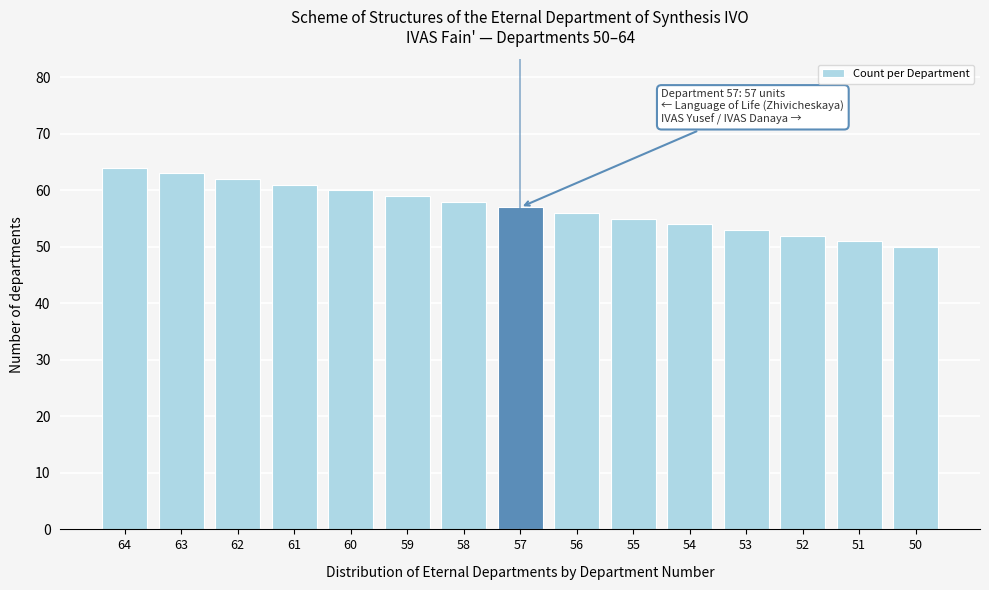

Reading left to right, what are all the values shown in this chart?

64=64	63=63	62=62	61=61	60=60	59=59	58=58	57=57	56=56	55=55	54=54	53=53	52=52	51=51	50=50